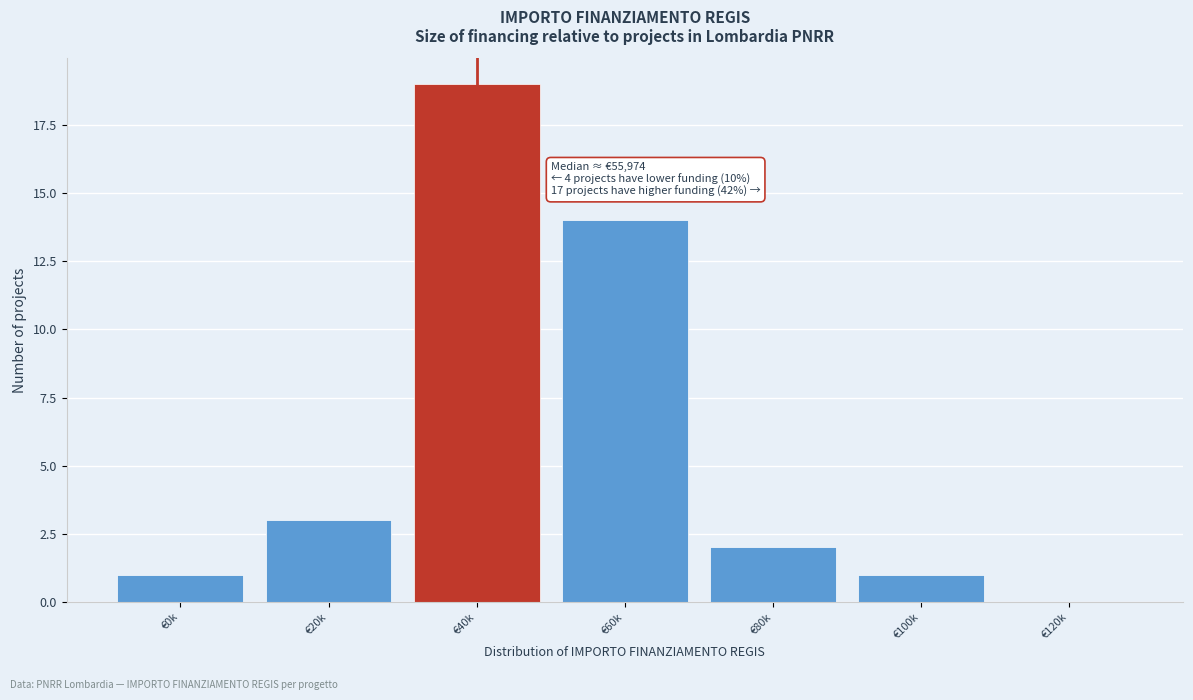

Reading left to right, transcribe all the data shown in this chart.

€0k=1	€20k=3	€40k=19	€60k=14	€80k=2	€100k=1	€120k=0